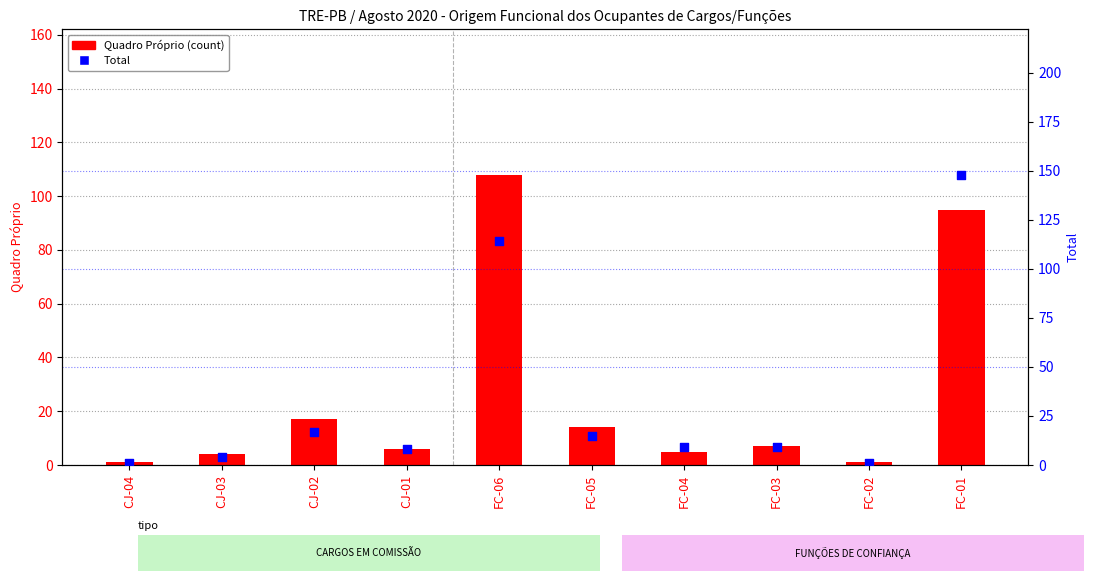

Is the value of Quadro Próprio (count) at FC-02 greater than the value of Total at FC-03?

No